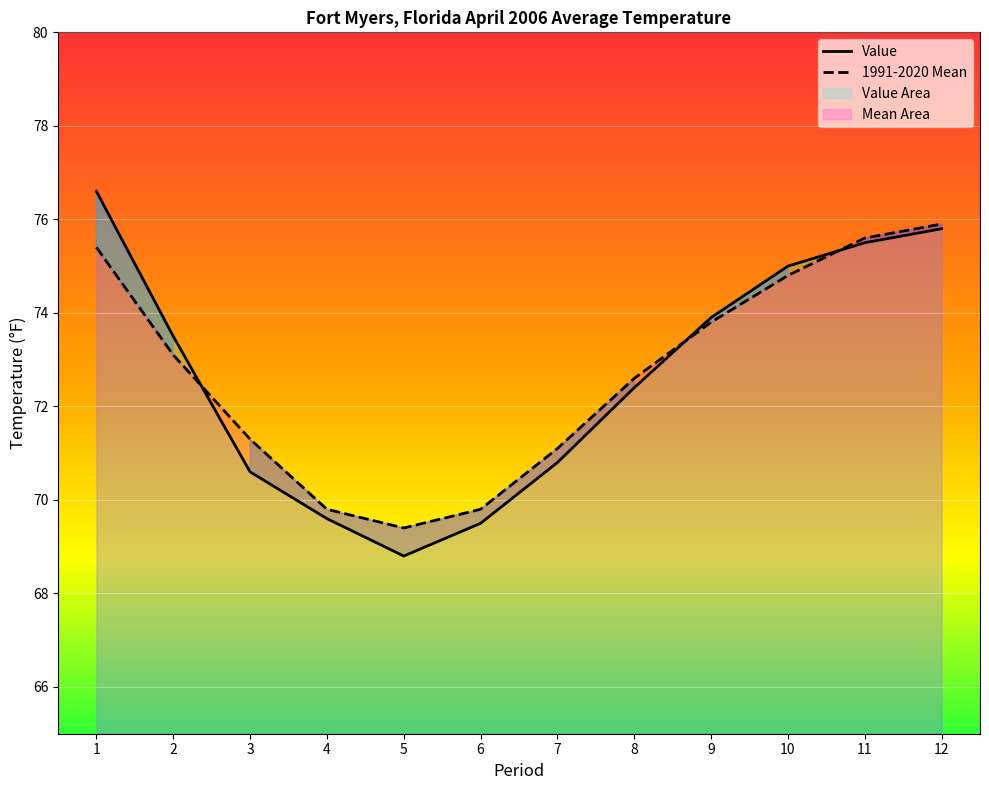

Reading left to right, what are all the values shown in this chart?

Value: 1=76.6	2=73.5	3=70.6	4=69.6	5=68.8	6=69.5	7=70.8	8=72.4	9=73.9	10=75.0	11=75.5	12=75.8
1991-2020 Mean: 1=75.4	2=73.1	3=71.3	4=69.8	5=69.4	6=69.8	7=71.1	8=72.6	9=73.8	10=74.8	11=75.6	12=75.9